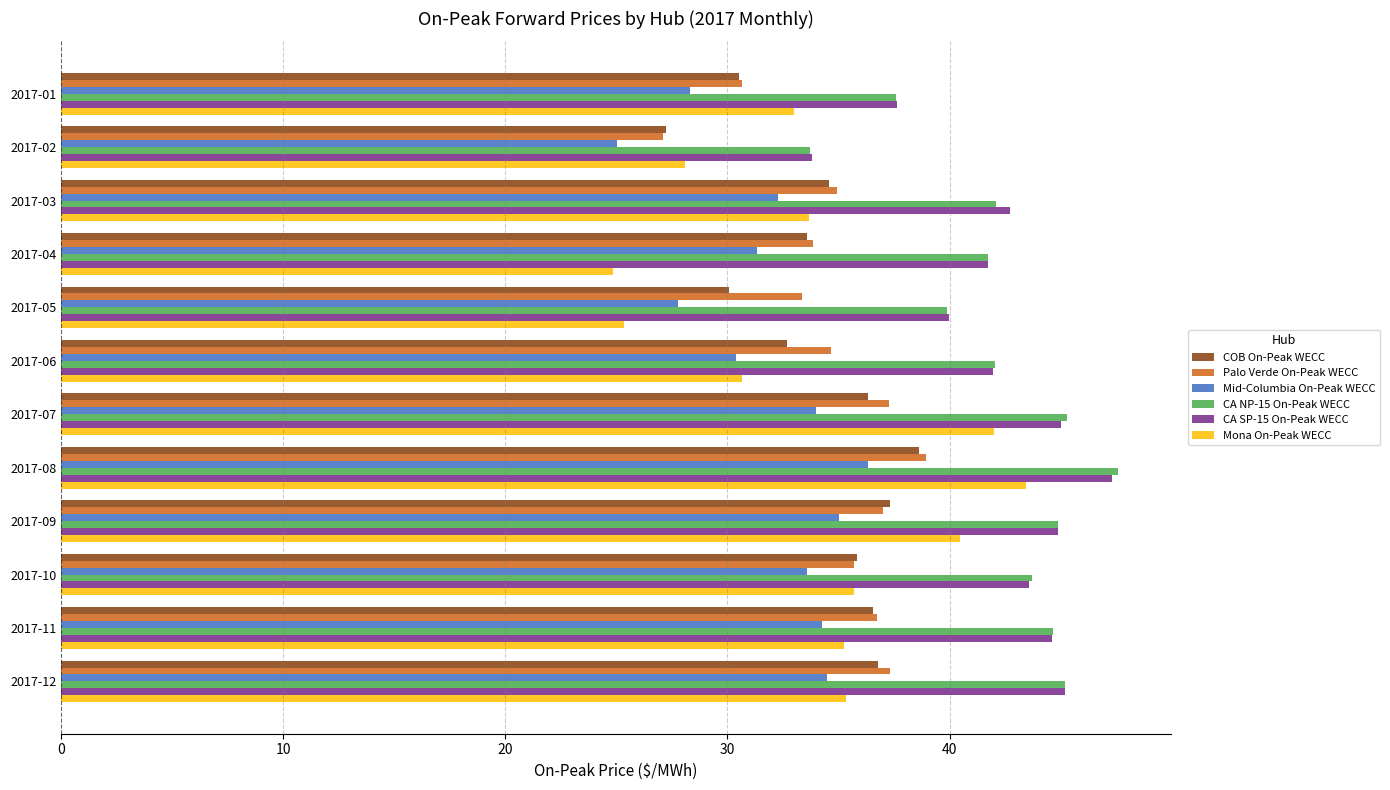

Between 2017-05 and 2017-07, which series saw the biggest shift?

Mona On-Peak WECC